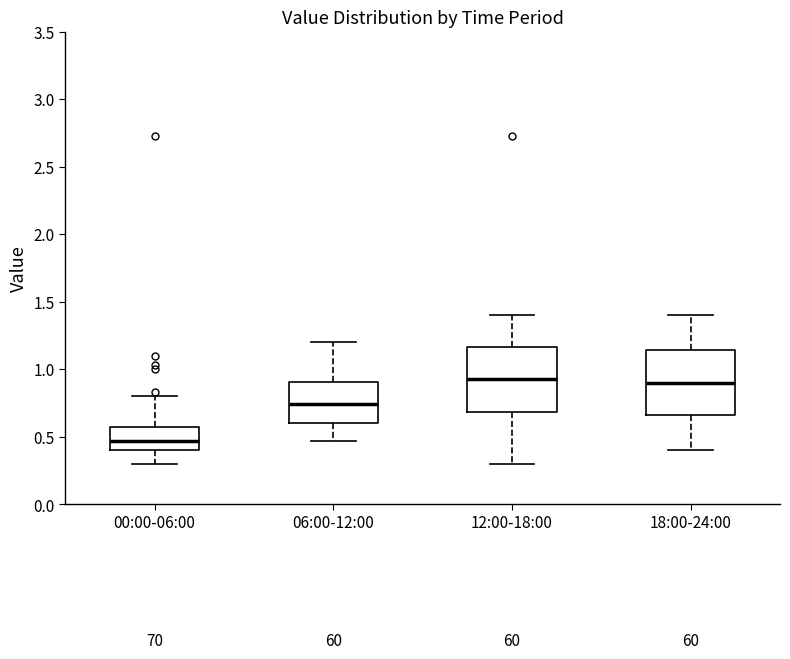

Reading left to right, read every box against the y-axis: the position of its median line, the range the box covers, and the ends of its whiskers. The values are not printed on the chart, so give them approximately, as read against the axis.

00:00-06:00: median 0.45, box 0.40 to 0.55, whiskers 0.30 to 0.80
06:00-12:00: median 0.75, box 0.60 to 0.90, whiskers 0.45 to 1.20
12:00-18:00: median 0.95, box 0.70 to 1.15, whiskers 0.30 to 1.40
18:00-24:00: median 0.90, box 0.65 to 1.15, whiskers 0.40 to 1.40